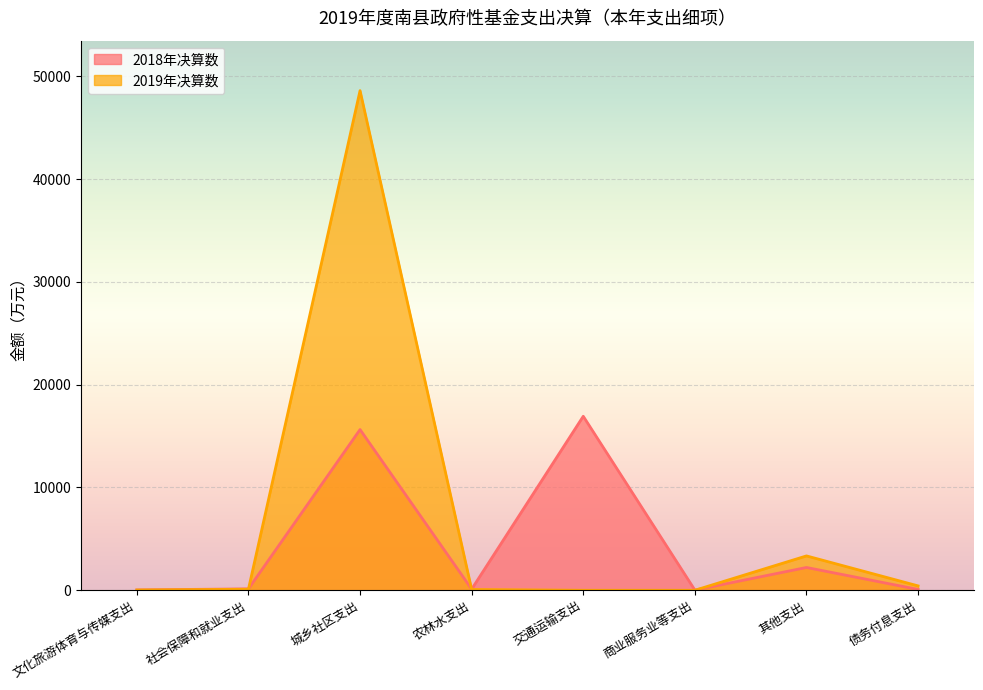

Which series changed the most between 文化旅游体育与传媒支出 and 债务付息支出?

2019年决算数